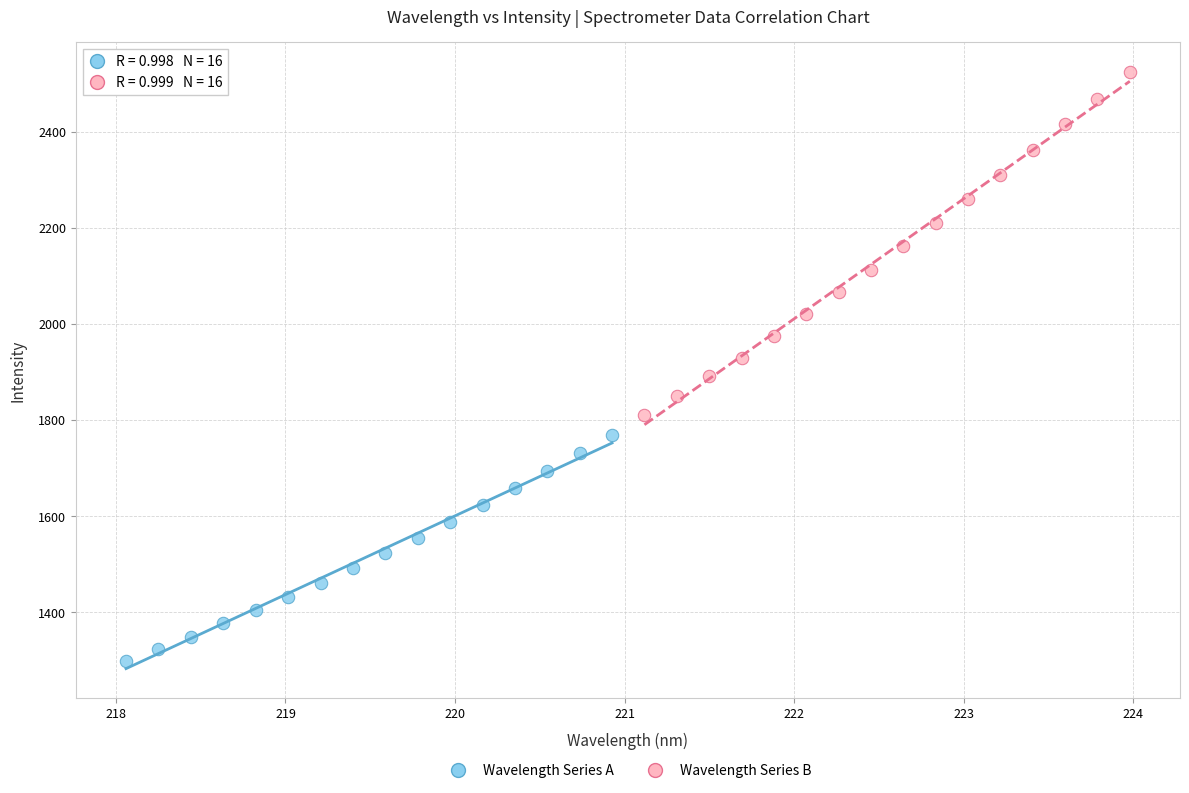

Which series reaches the minimum Y coordinate?

Wavelength Series A